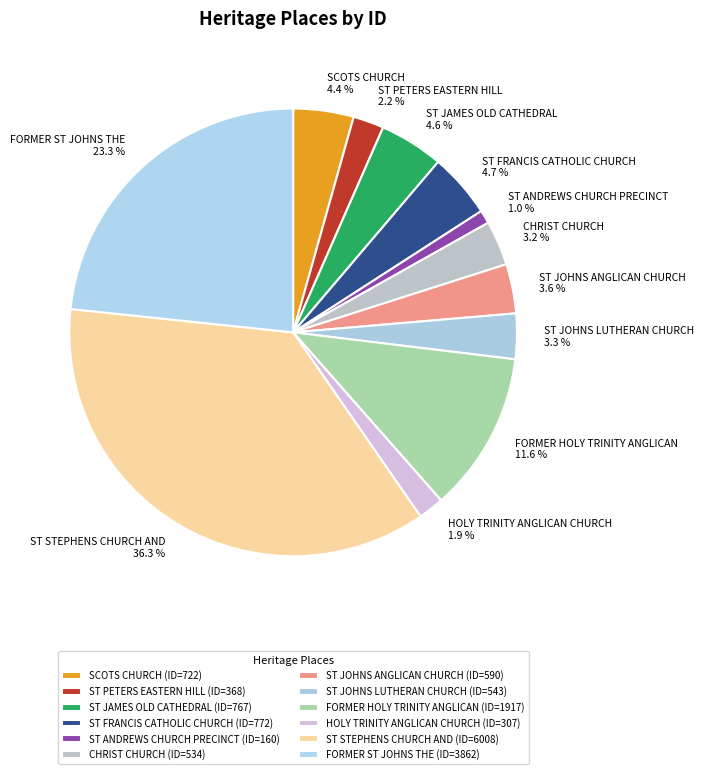

Is there a majority slice in this chart?

No